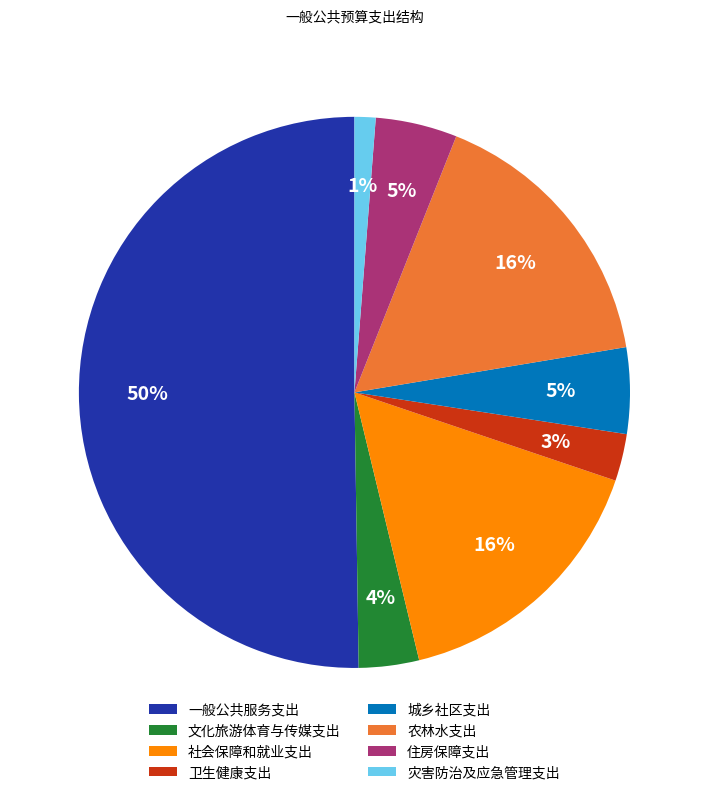

To the nearest percent, what is the difference between the 社会保障和就业支出 and 一般公共服务支出 slice percentages?

34%